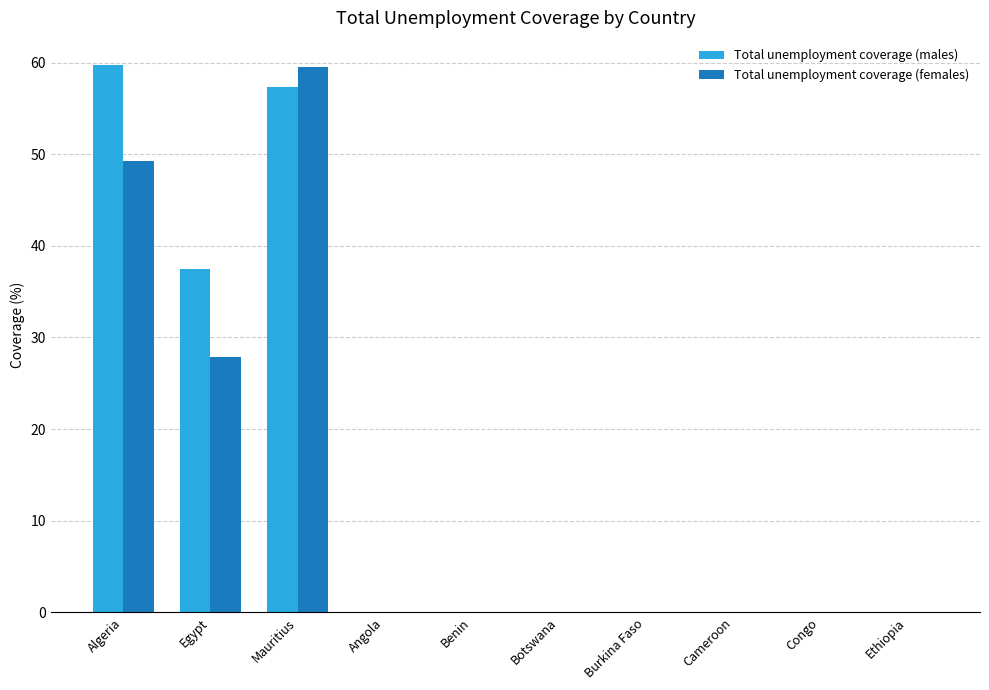

Reading left to right, extract all data points from this chart.

Total unemployment coverage (males): Algeria=59.7	Egypt=37.5	Mauritius=57.3	Angola=0.0	Benin=0.0	Botswana=0.0	Burkina Faso=0.0	Cameroon=0.0	Congo=0.0	Ethiopia=0.0
Total unemployment coverage (females): Algeria=49.2	Egypt=27.9	Mauritius=59.5	Angola=0.0	Benin=0.0	Botswana=0.0	Burkina Faso=0.0	Cameroon=0.0	Congo=0.0	Ethiopia=0.0